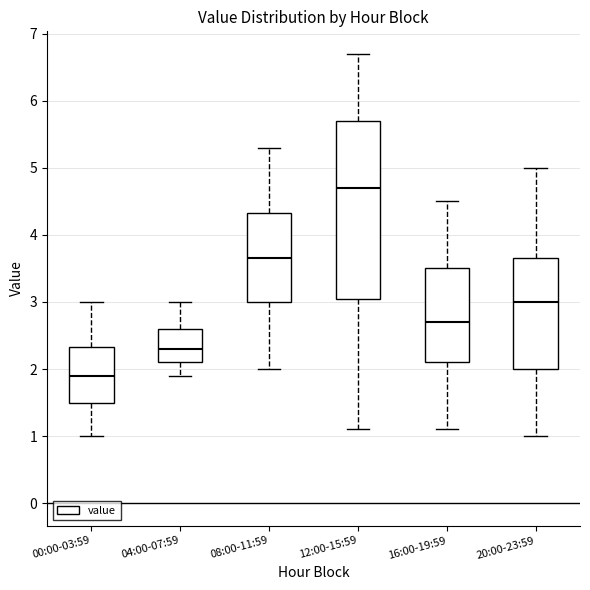

Which box's median line is the highest?

12:00-15:59